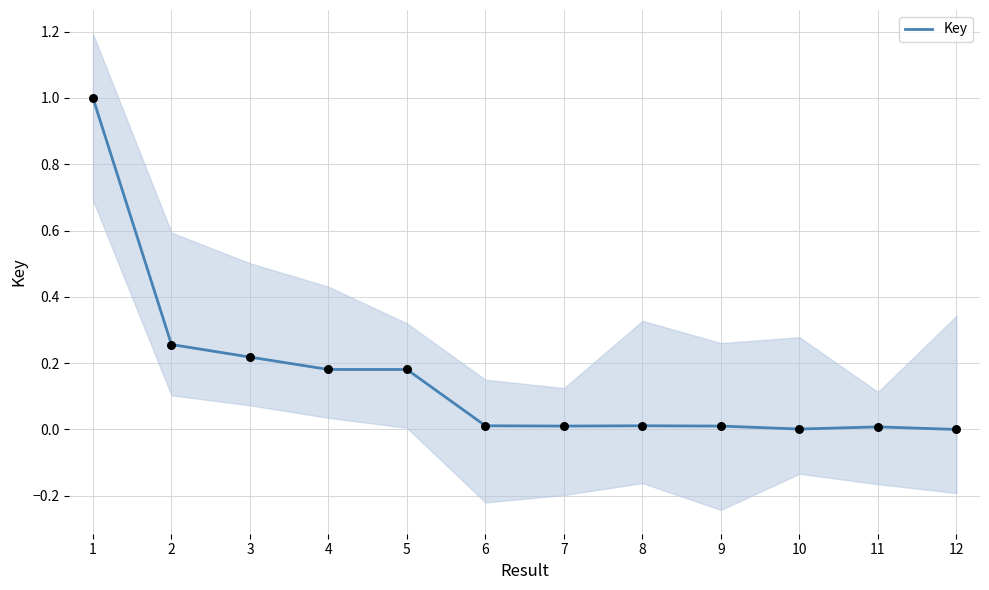

What is the change in value from 1 to 8?

-1.0